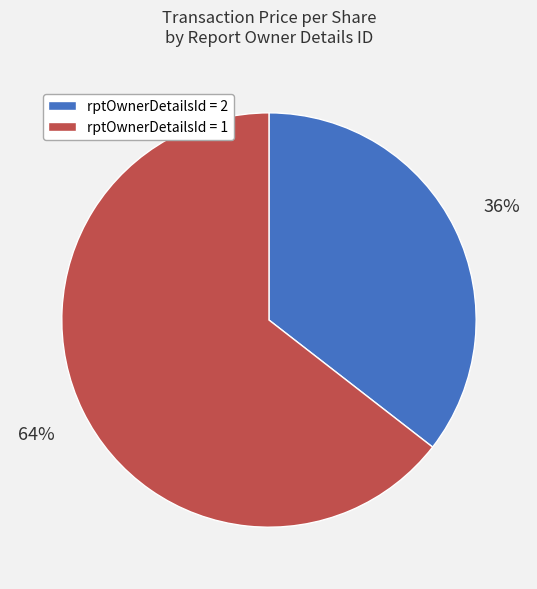

Does any single category account for the majority?

Yes